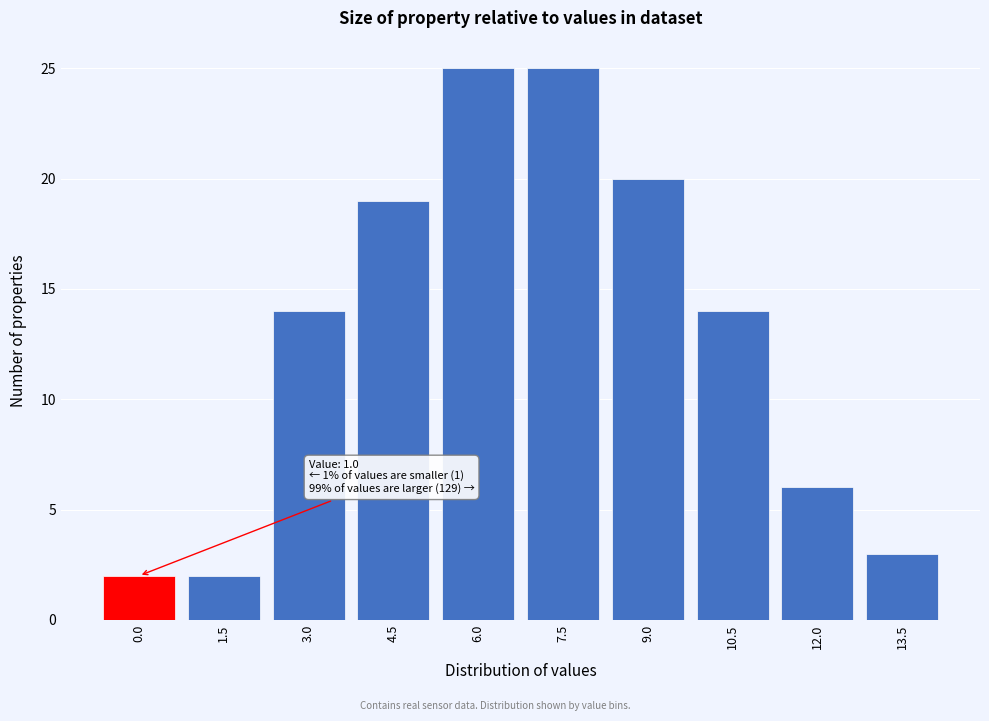

Reading left to right, extract all data points from this chart.

2	2	14	19	25	25	20	14	6	3